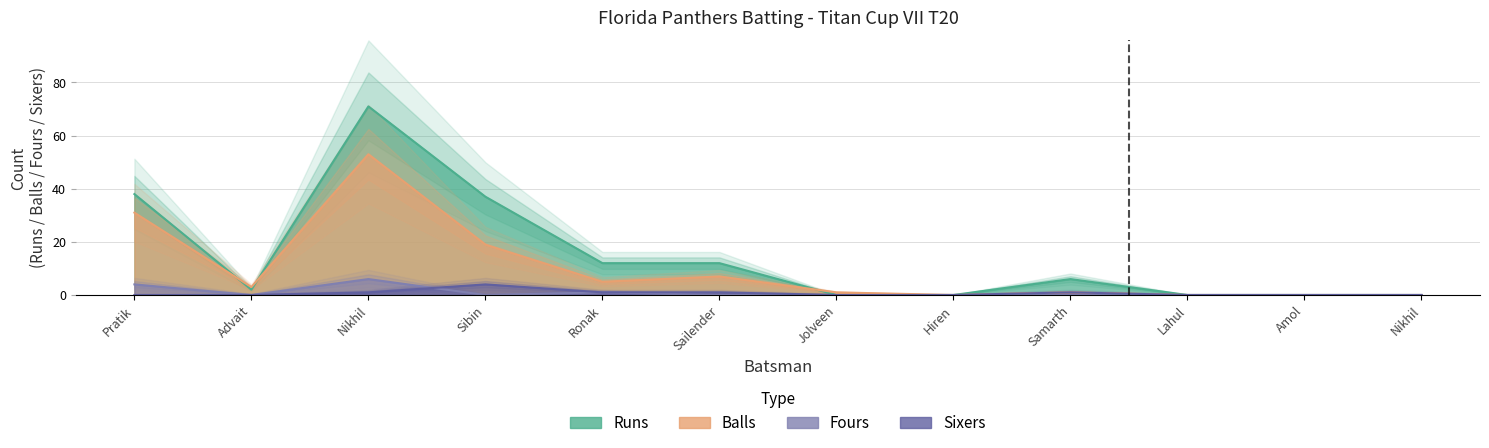

Is the value of Balls at Sibin greater than the value of Runs at Ronak?

Yes